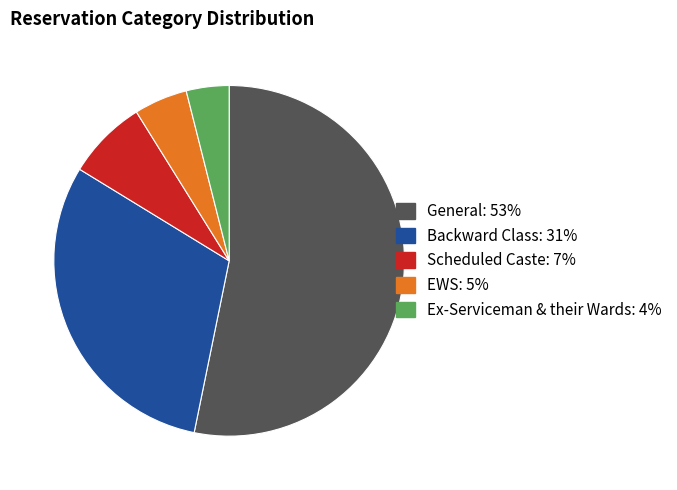

Is the sum of Backward Class and General greater than half?

Yes